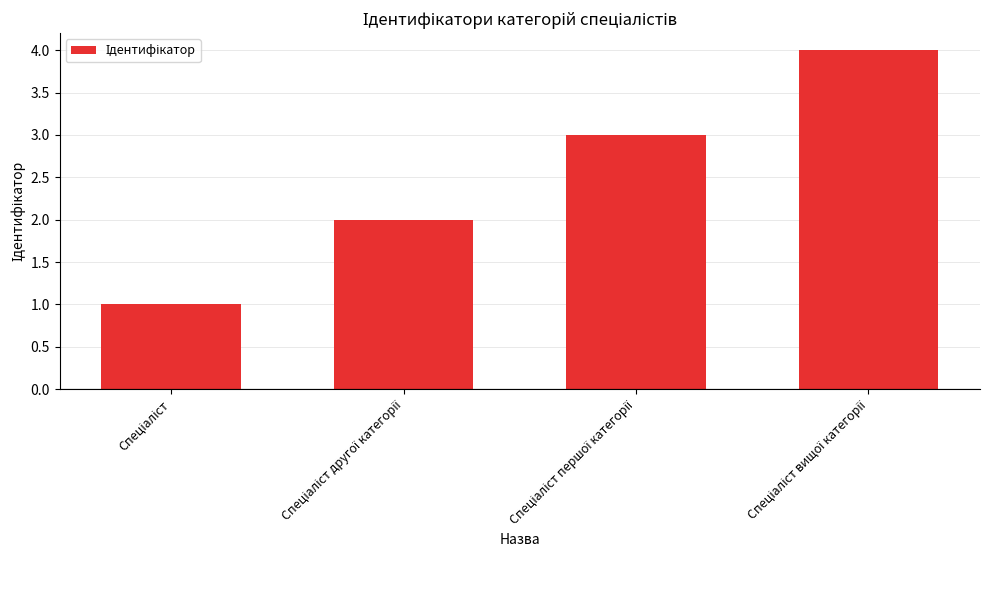

What is the greatest value displayed?

4